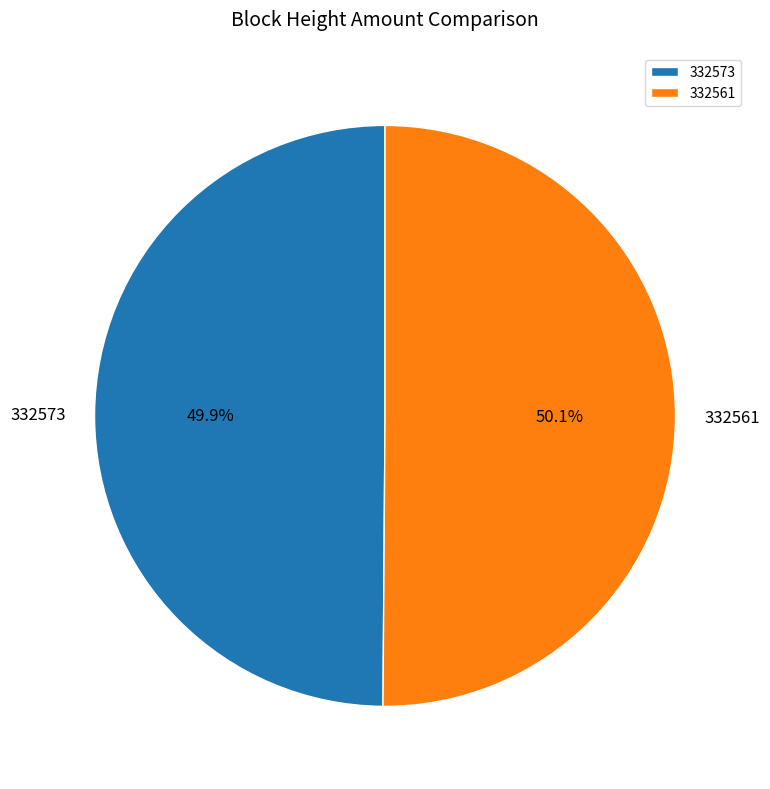

Is there a majority slice in this chart?

Yes